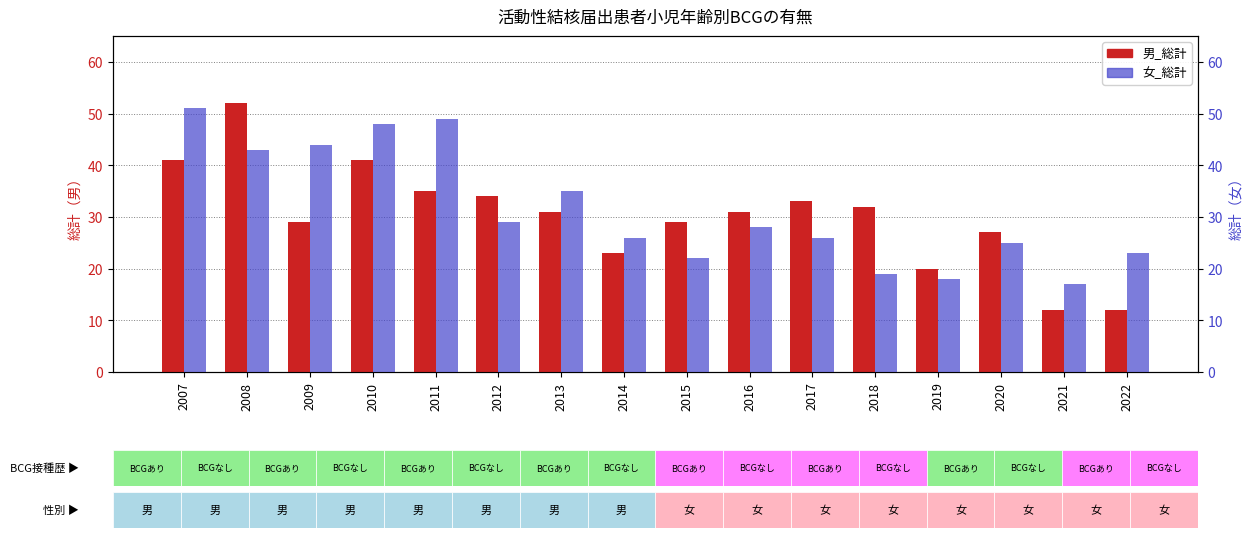

Rank the series by their maximum value, from lowest to highest.

女_総計, 男_総計